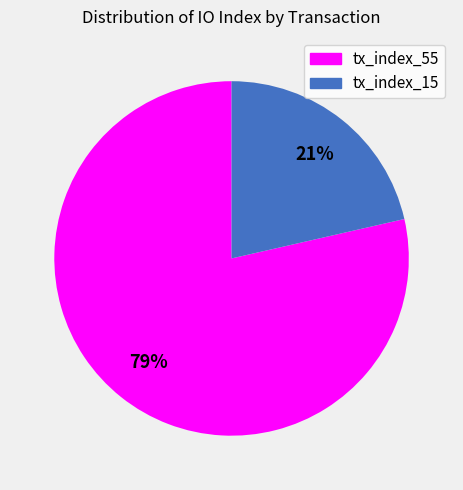

Is the sum of tx_index_15 and tx_index_55 greater than half?

Yes